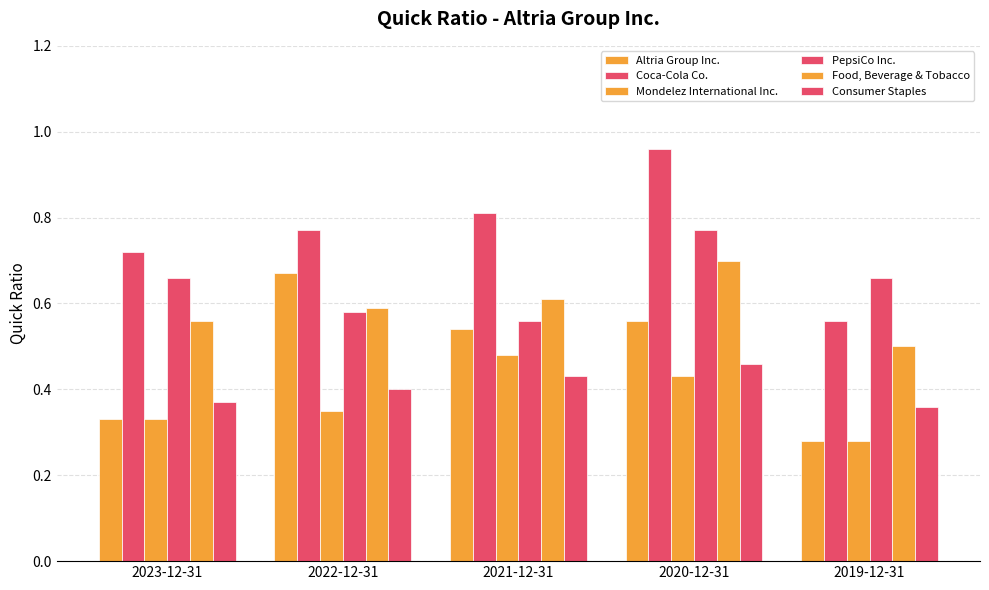

At which category does the chart reach its minimum across all series?

2019-12-31